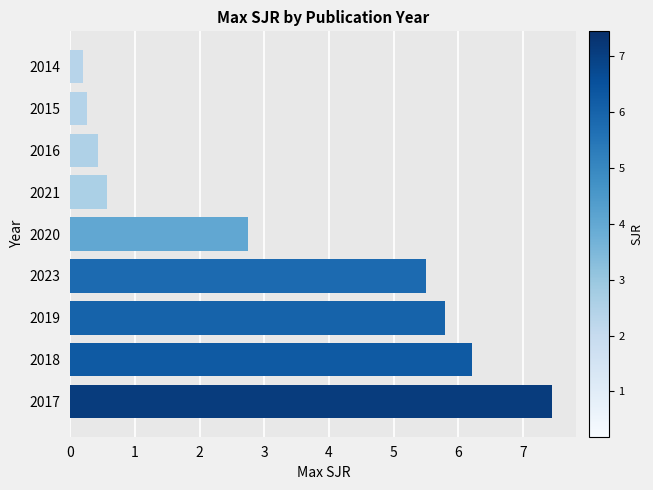

Reading bottom to top, extract all data points from this chart.

7.5	6.2	5.8	5.5	2.7	0.6	0.4	0.3	0.2